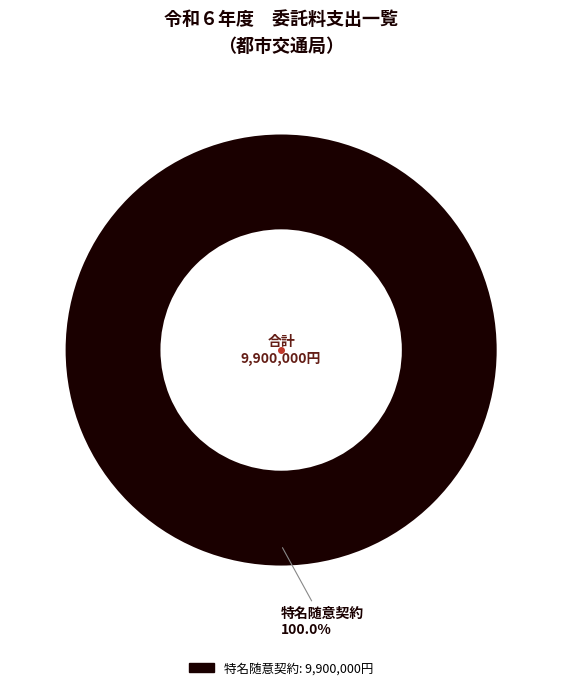

Rank the categories by value from lowest to highest.

特名随意契約